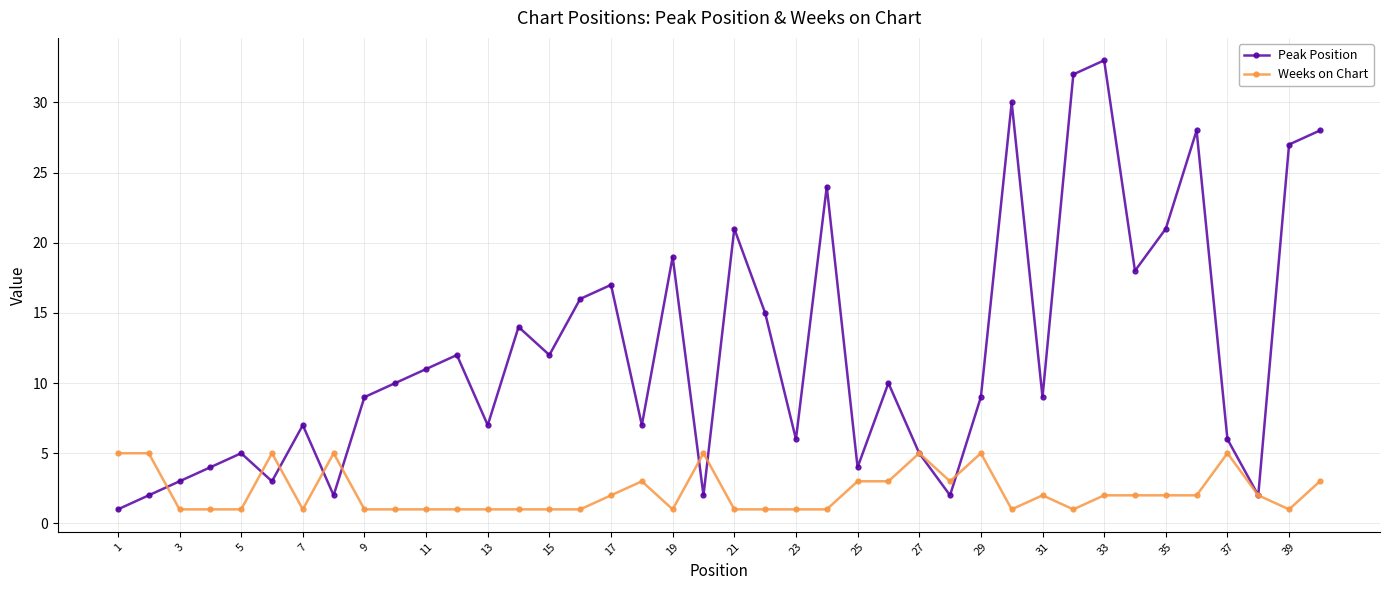

Which series has the widest spread of values?

Peak Position